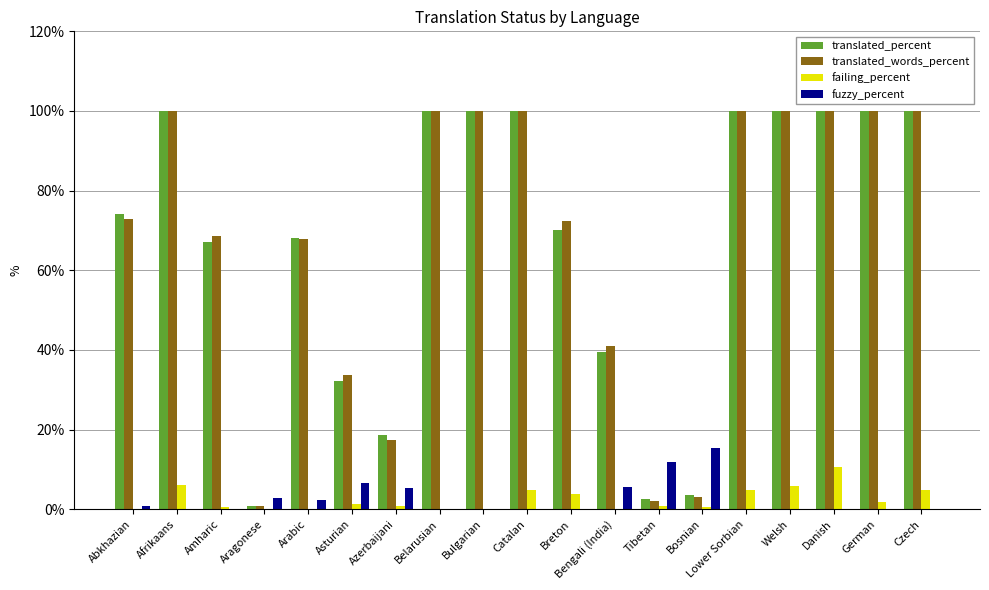

What is the highest value of the translated_percent series?

100.0